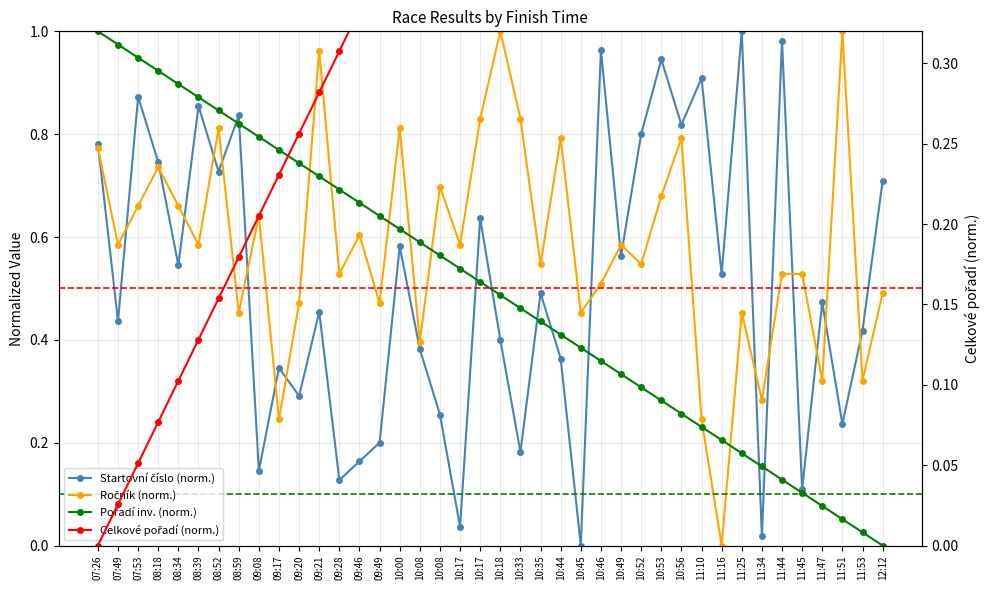

How many values in Startovní číslo (norm.) are above zero?

39